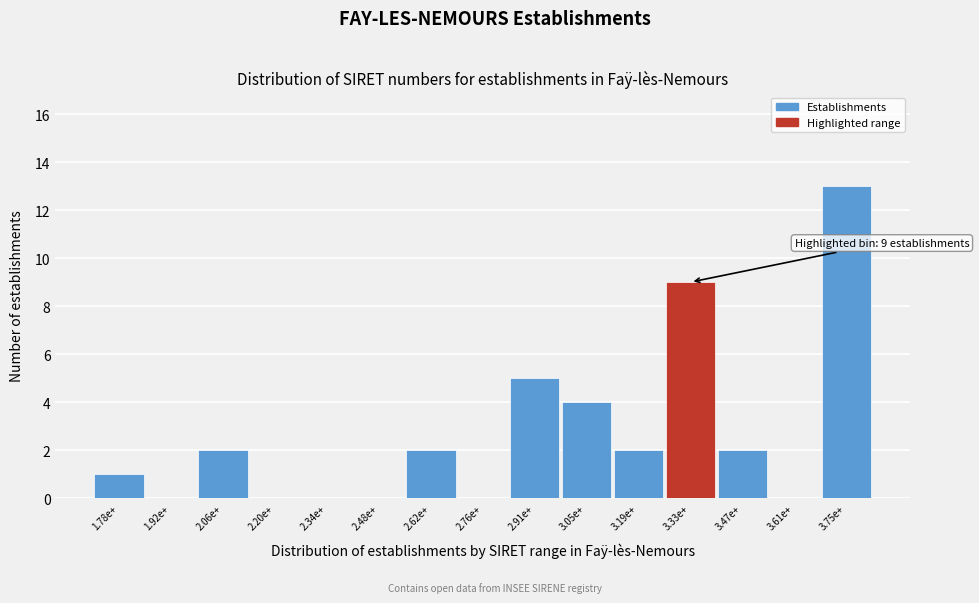

Reading left to right, list all the values displayed in this chart.

1.78e+=1	1.92e+=0	2.06e+=2	2.20e+=0	2.34e+=0	2.48e+=0	2.62e+=2	2.76e+=0	2.91e+=5	3.05e+=4	3.19e+=2	3.33e+=9	3.47e+=2	3.61e+=0	3.75e+=13